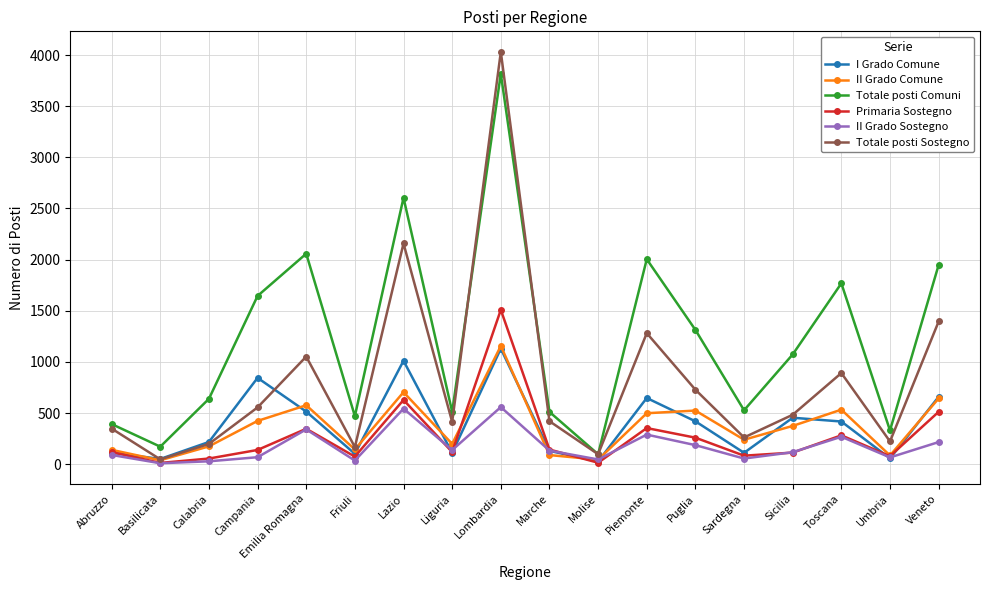

At which label does Totale posti Sostegno reach its peak?

Lombardia